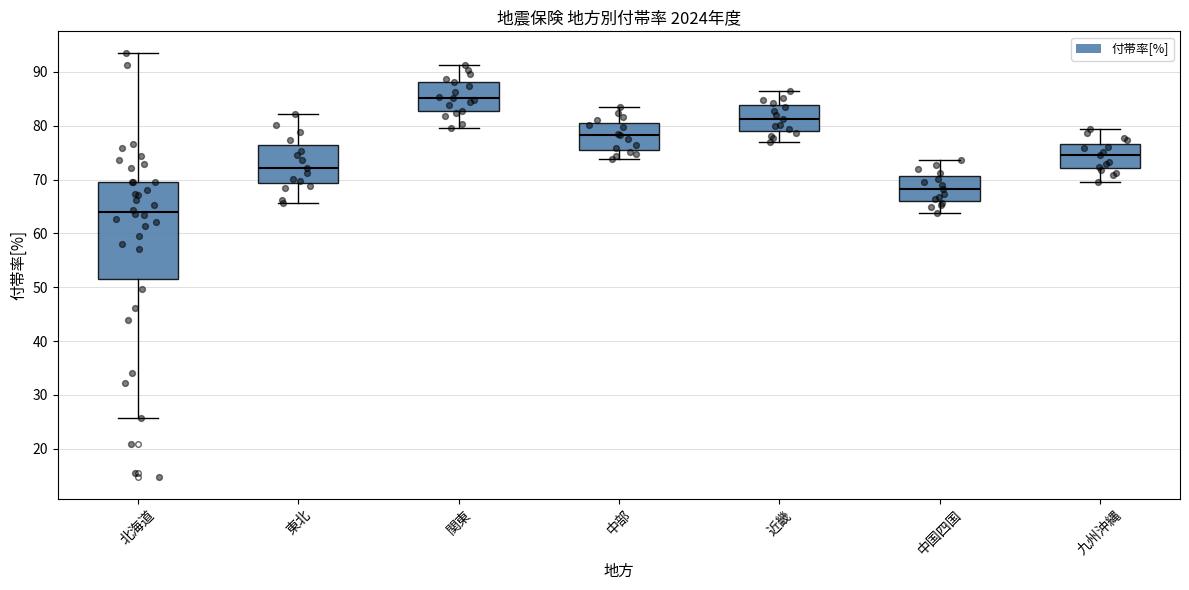

Where is the lower edge of the box for 中部 on the y-axis? The values are not printed on the chart, so give them approximately, as read against the axis.

76